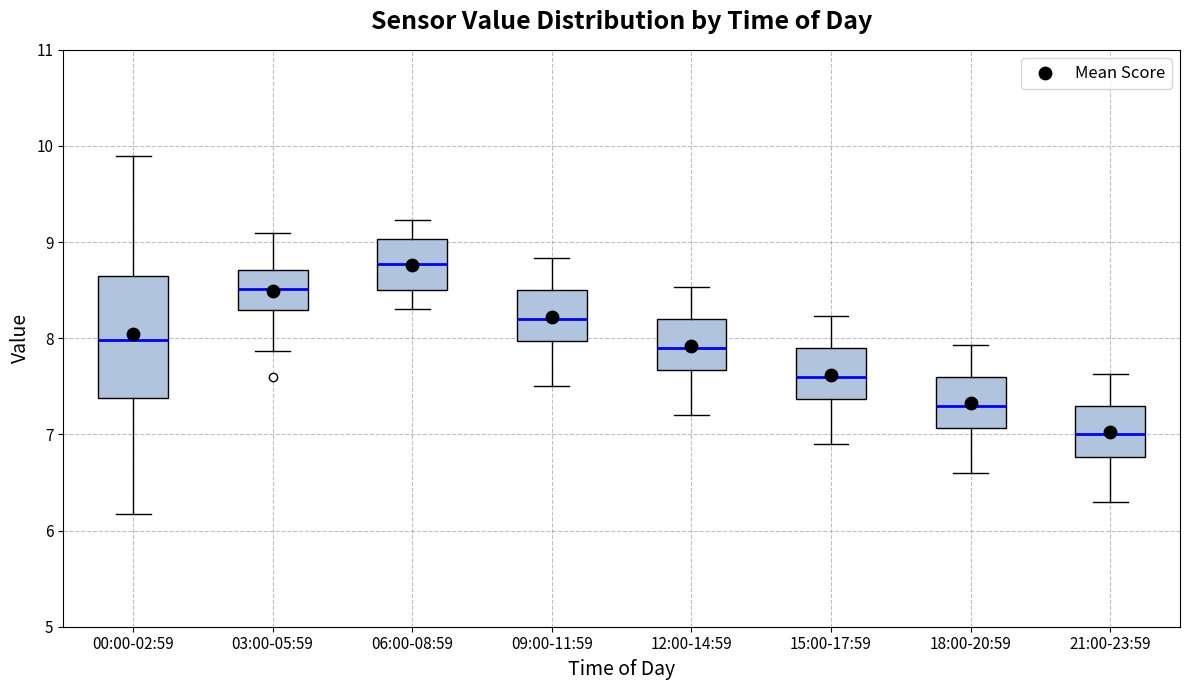

Which box is the tallest, from its lower edge to its upper edge?

00:00-02:59